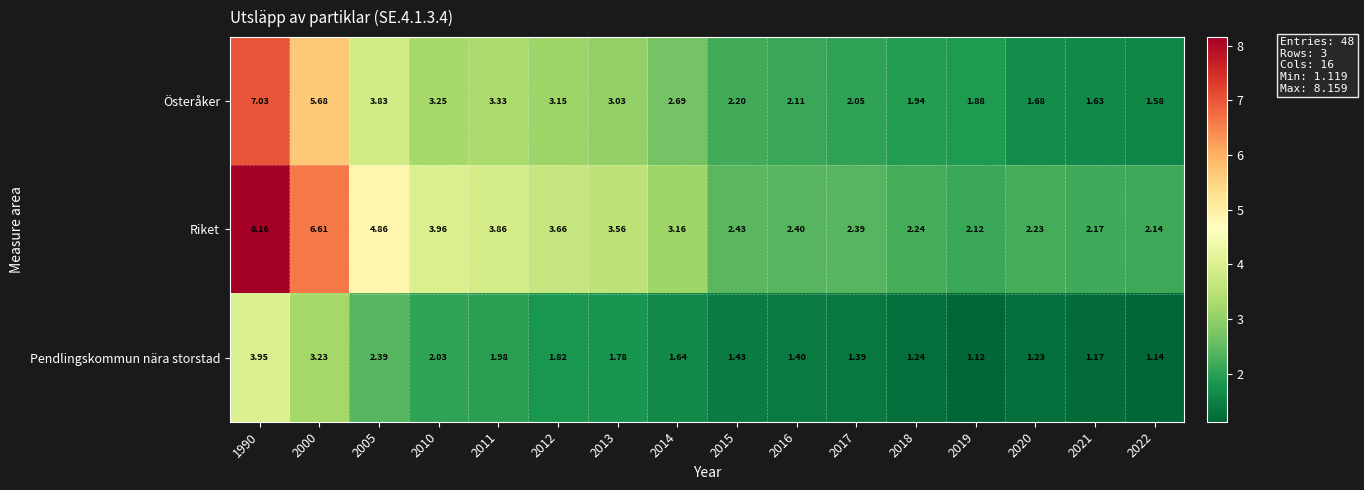

Which series has the widest spread of values?

Riket